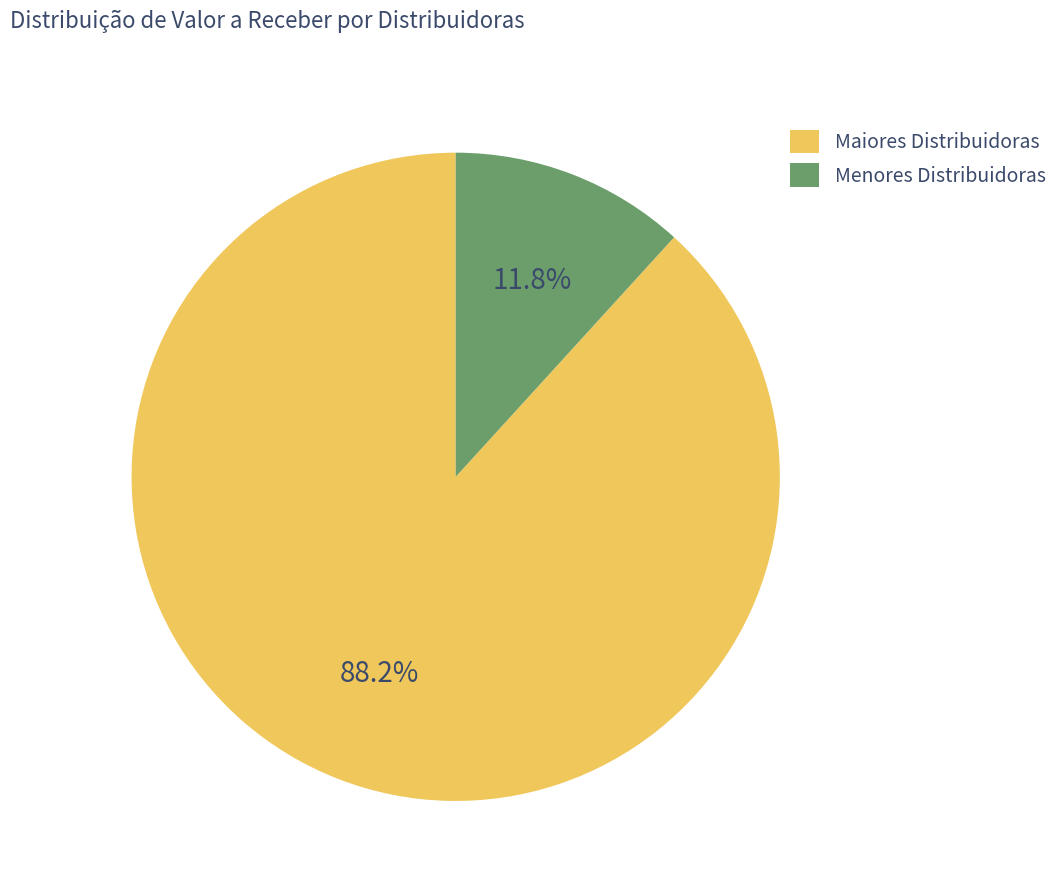

Which slice represents more than half of the pie?

Maiores Distribuidoras